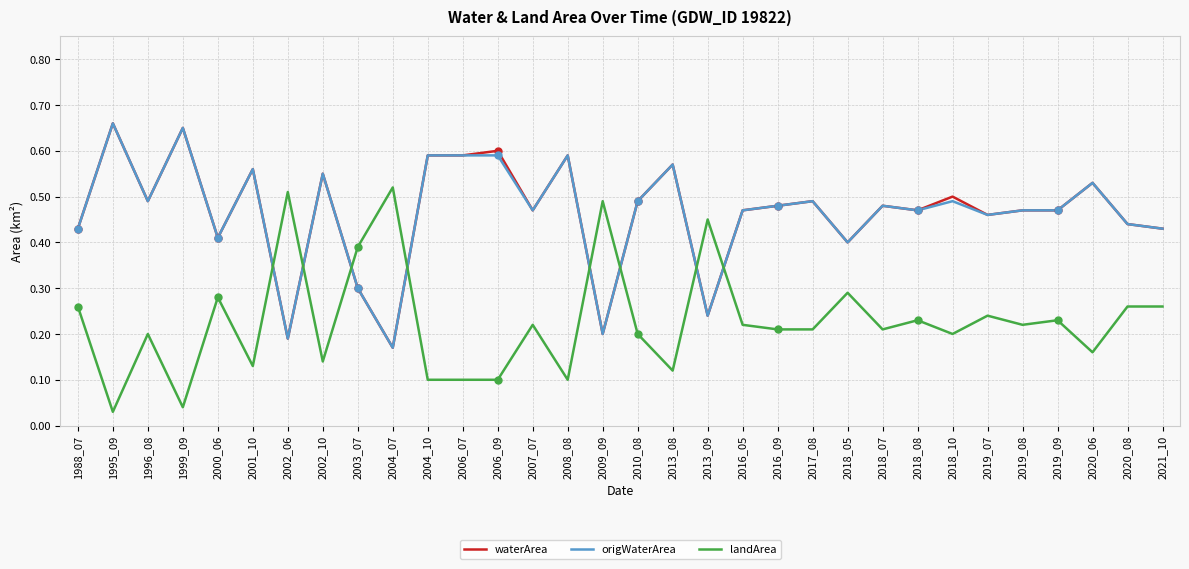

Rank the categories by waterArea value from highest to lowest.

1995_09, 1999_09, 2006_09, 2004_10, 2006_07, 2008_08, 2013_08, 2001_10, 2002_10, 2020_06, 2018_10, 1996_08, 2010_08, 2017_08, 2016_09, 2018_07, 2007_07, 2016_05, 2018_08, 2019_08, 2019_09, 2019_07, 2020_08, 1988_07, 2021_10, 2000_06, 2018_05, 2003_07, 2013_09, 2009_09, 2002_06, 2004_07